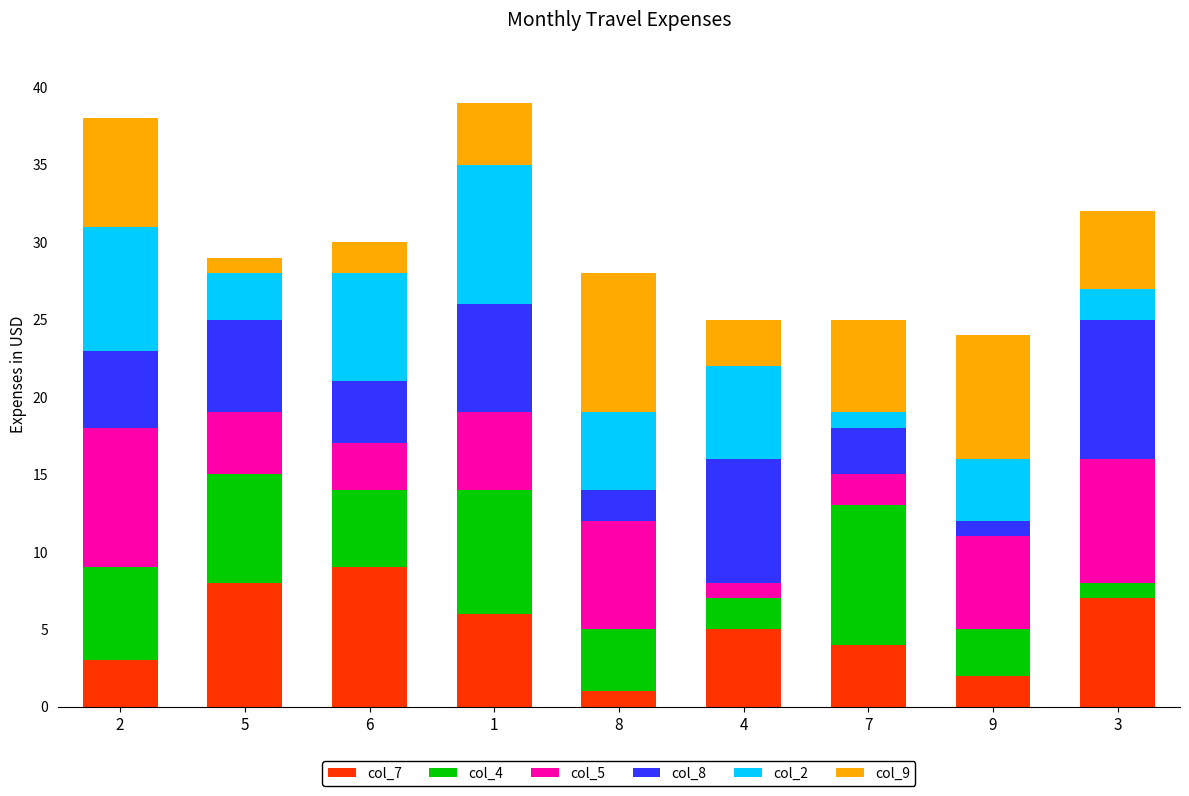

The value of col_7 at 1 is 3. True or false?

False